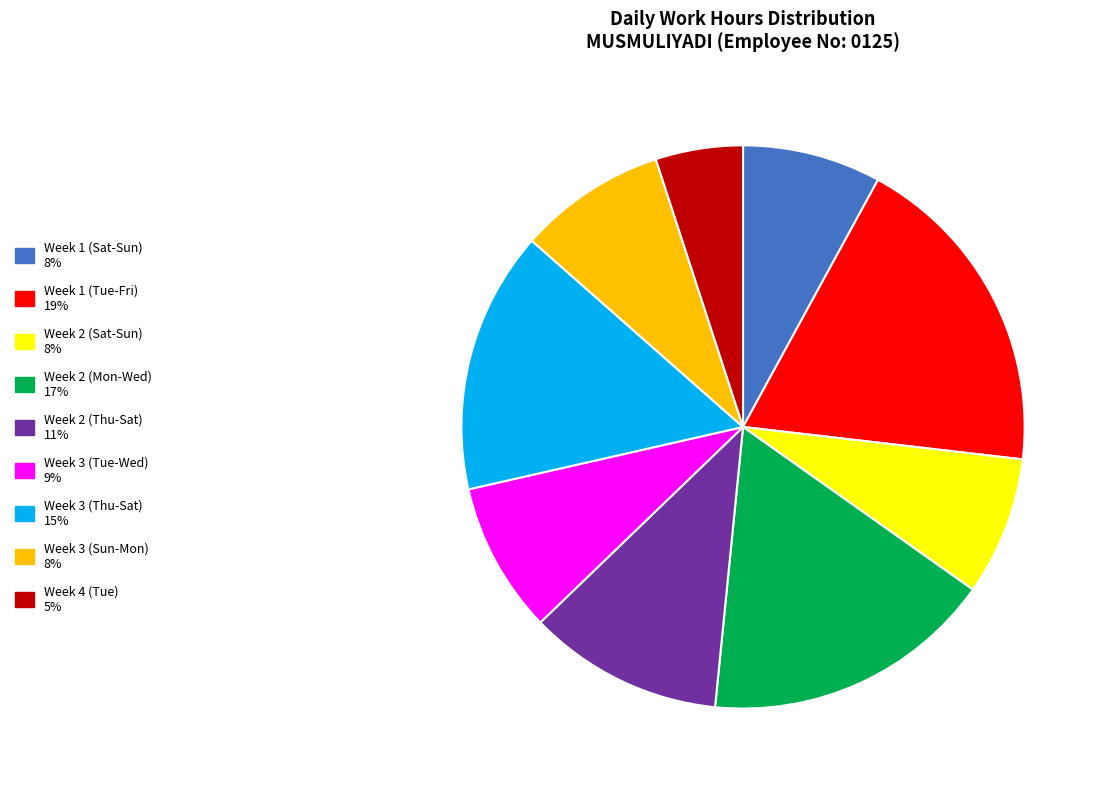

Does any single category account for the majority?

No